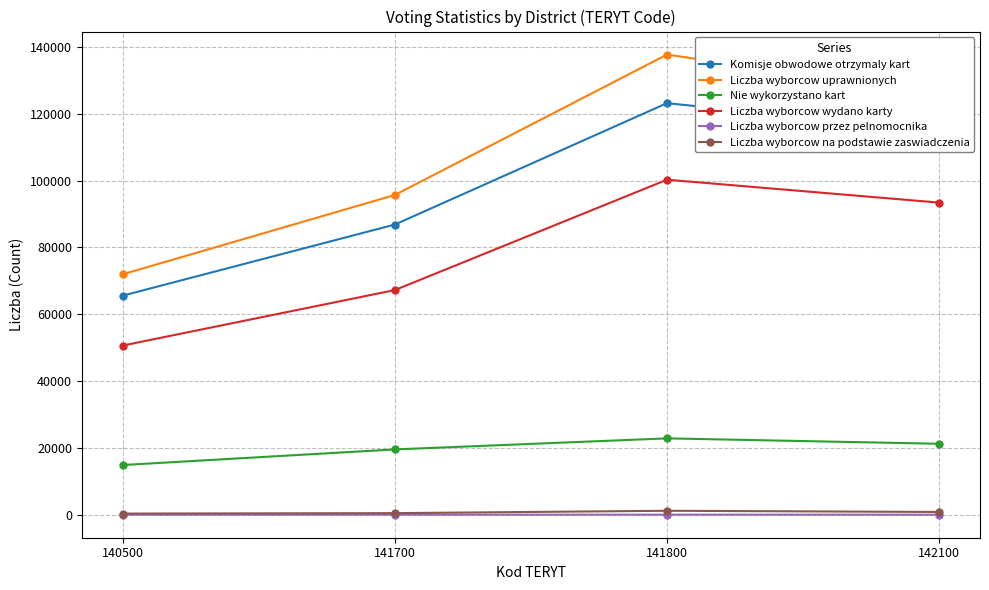

How many lines are shown in the chart?

6